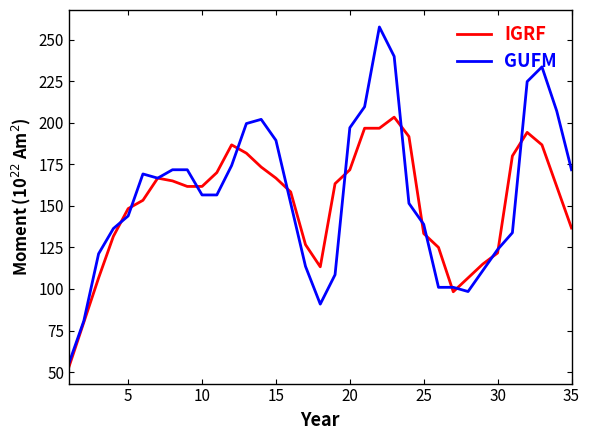

Does the chart display data point markers on the line(s)?

No